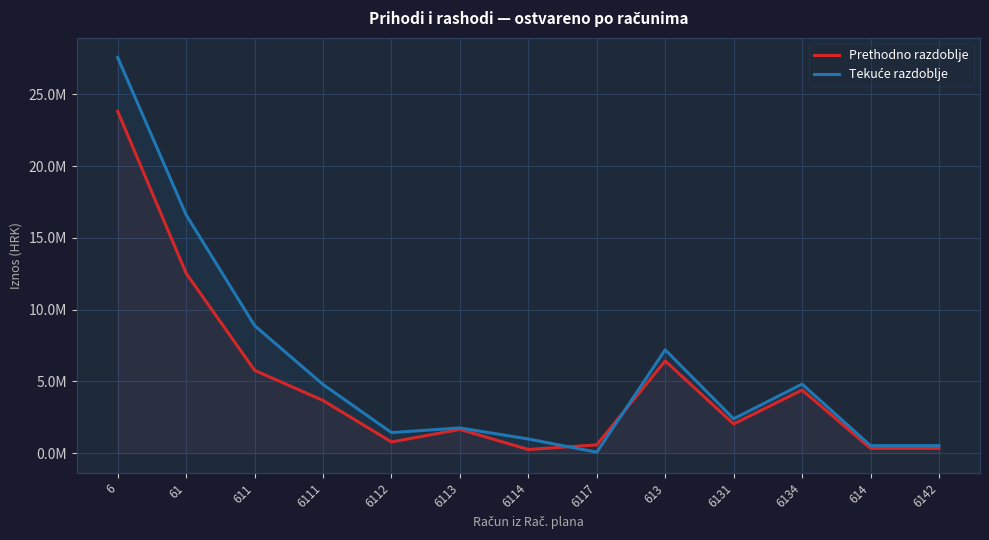

How many lines are shown in the chart?

2